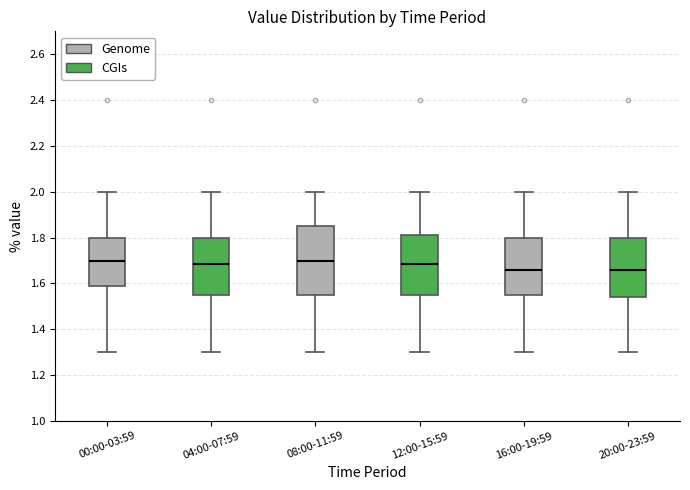

Where does the lower whisker of the box for 00:00-03:59 end on the y-axis? The values are not printed on the chart, so give them approximately, as read against the axis.

1.30